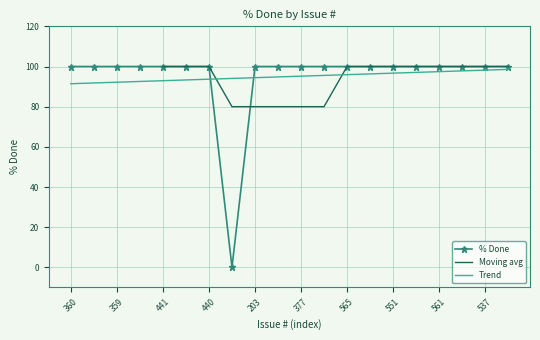

True or false: Trend and % Done cross at least once.

True